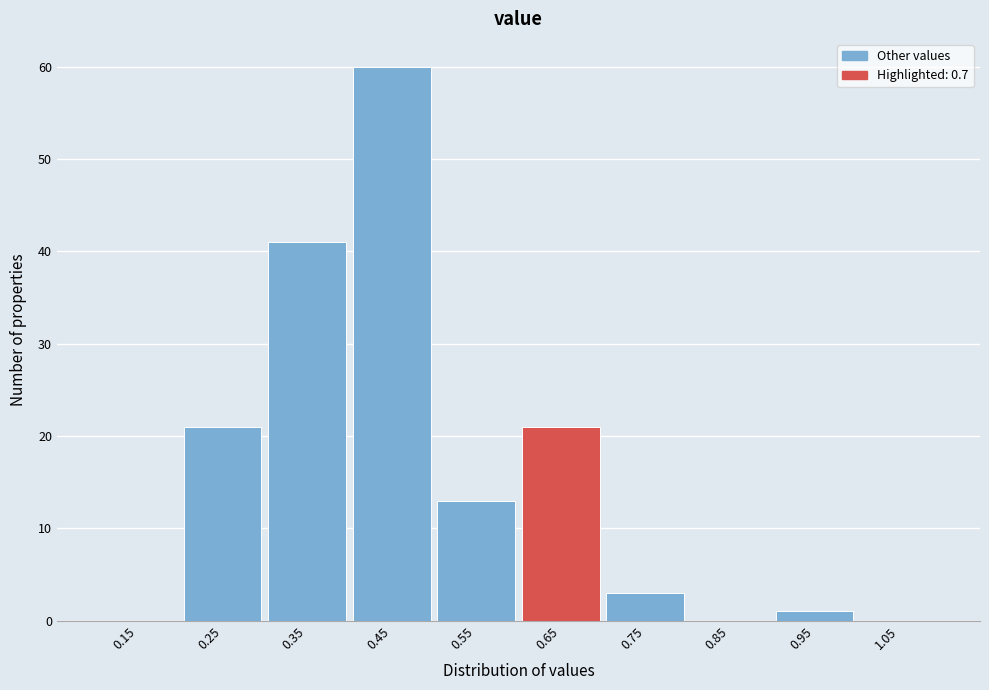

Reading left to right, list all the values displayed in this chart.

0.15=0	0.25=21	0.35=41	0.45=60	0.55=13	0.65=21	0.75=3	0.85=0	0.95=1	1.05=0